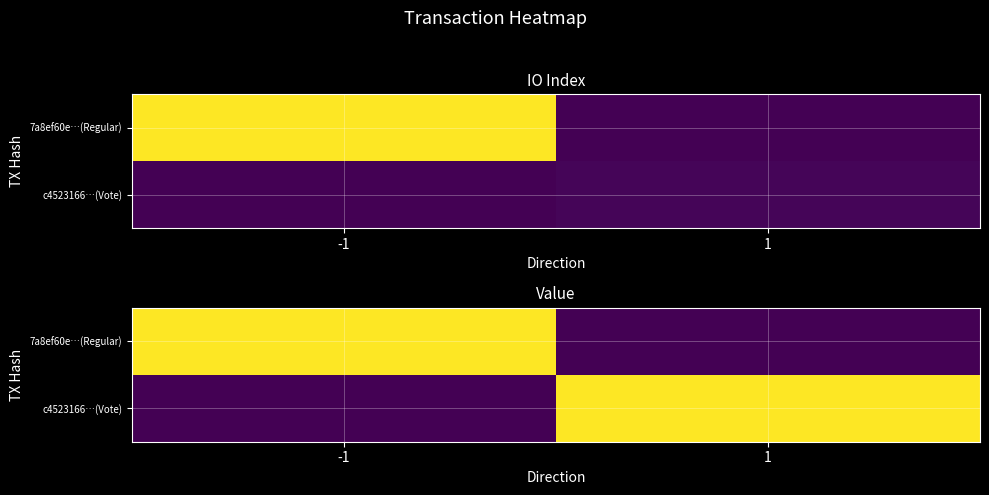

True or false: c4523166…(Vote) has a value of 8.3 at -1.

False